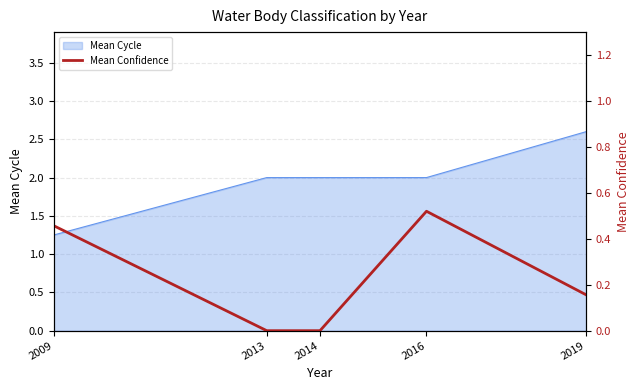

Does the chart have visible grid lines?

Yes